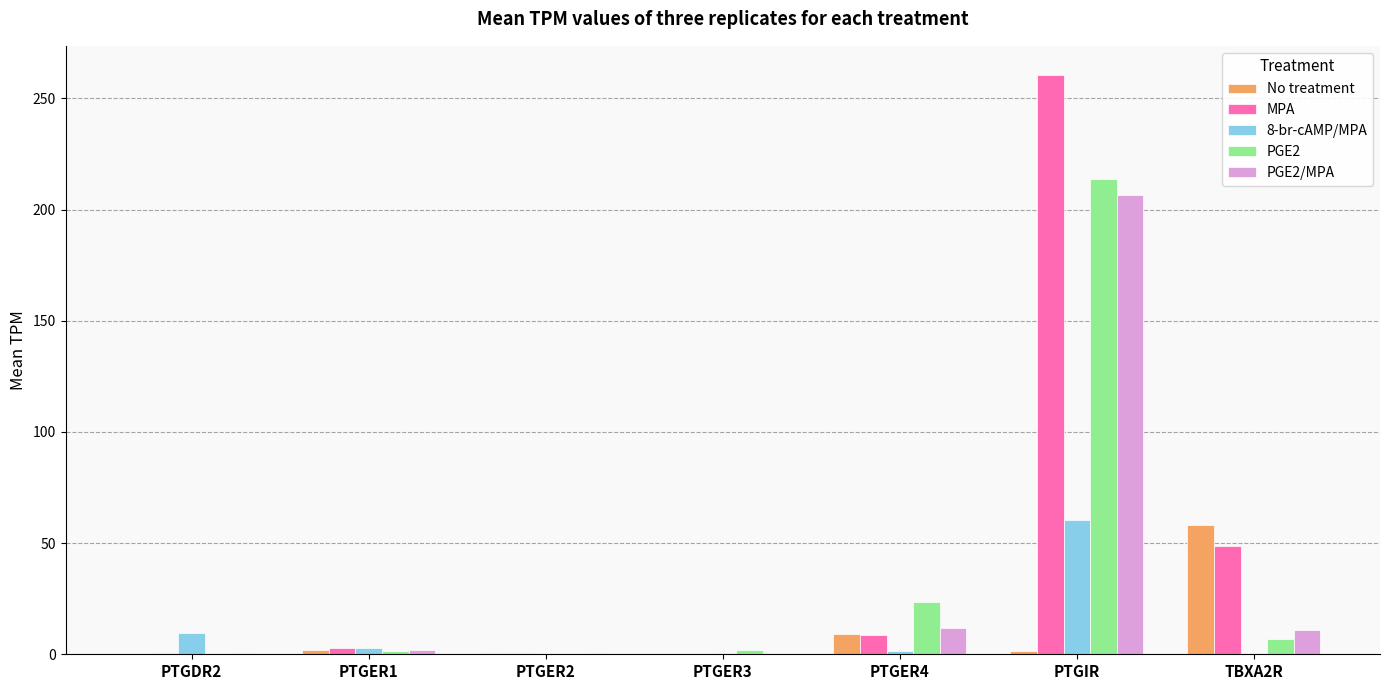

At which category is the sum across all series the highest?

PTGIR